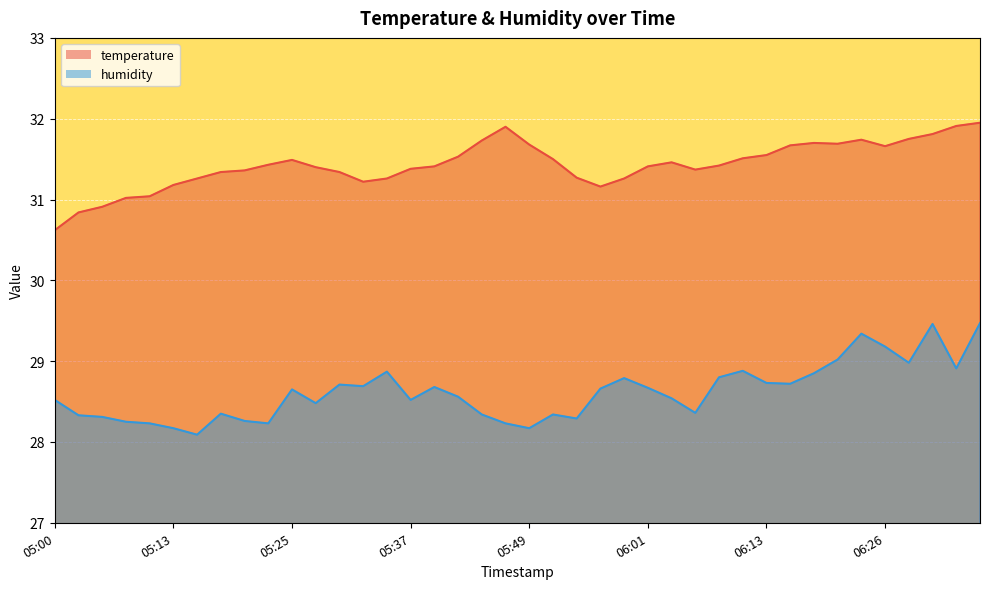

At which category does temperature reach its first local peak?

05:25